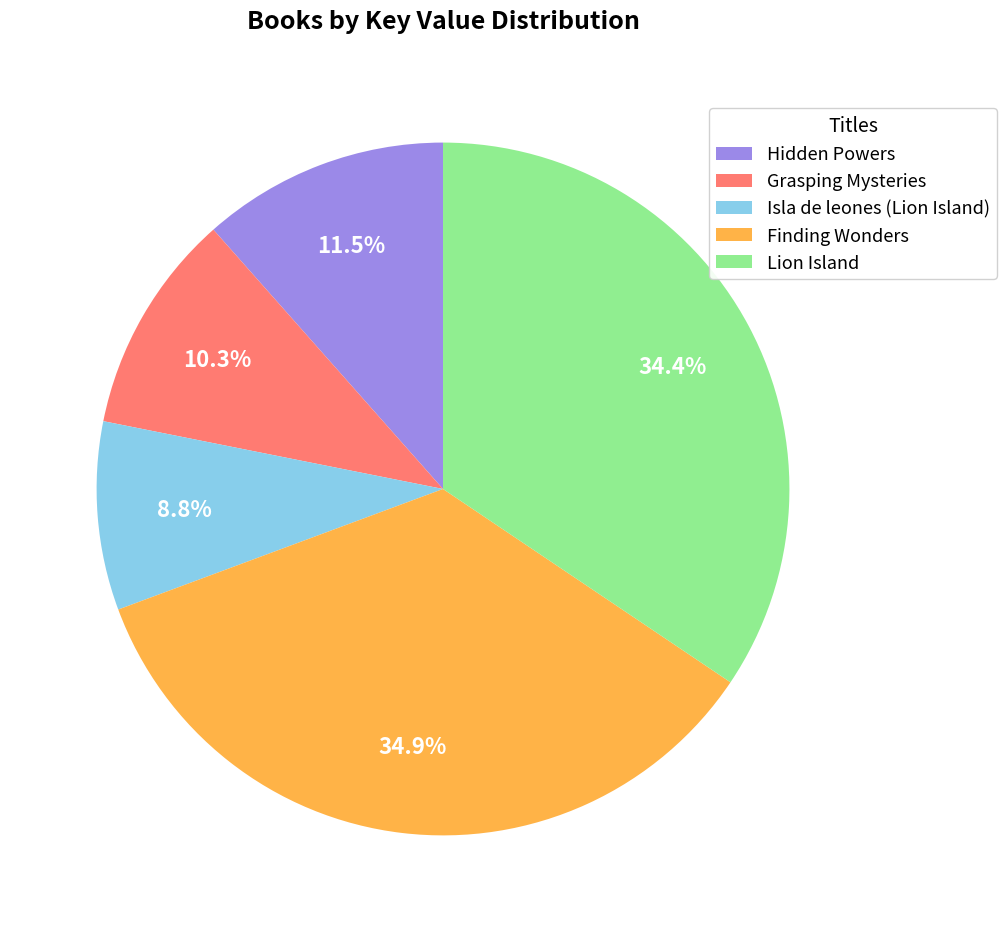

True or false: Isla de leones (Lion Island) accounts for 1% of the total.

False